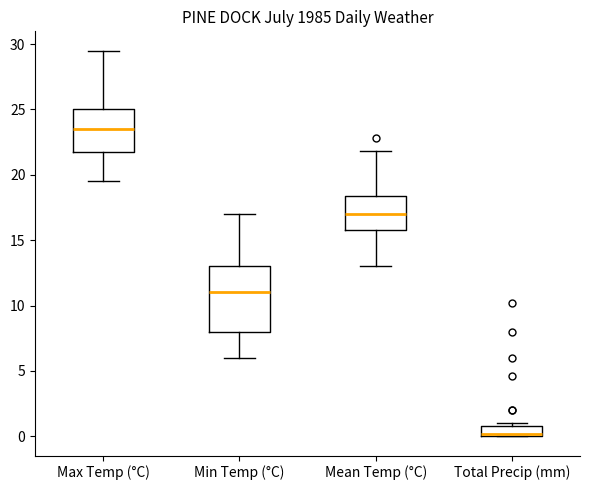

Which box is the tallest, from its lower edge to its upper edge?

Min Temp (°C)